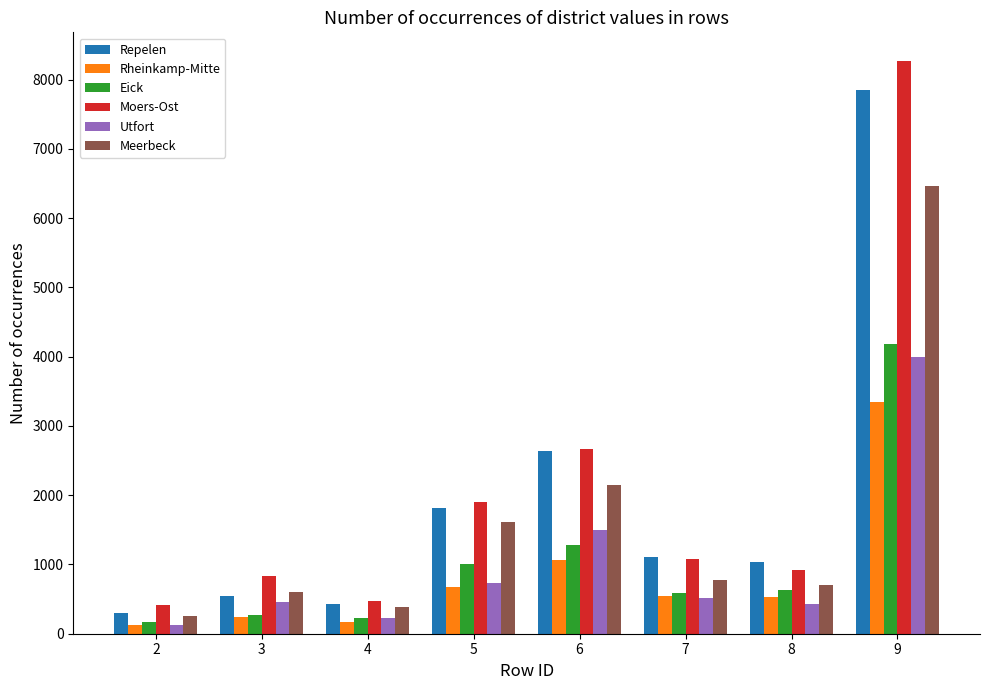

How many categories are shown in the chart?

8